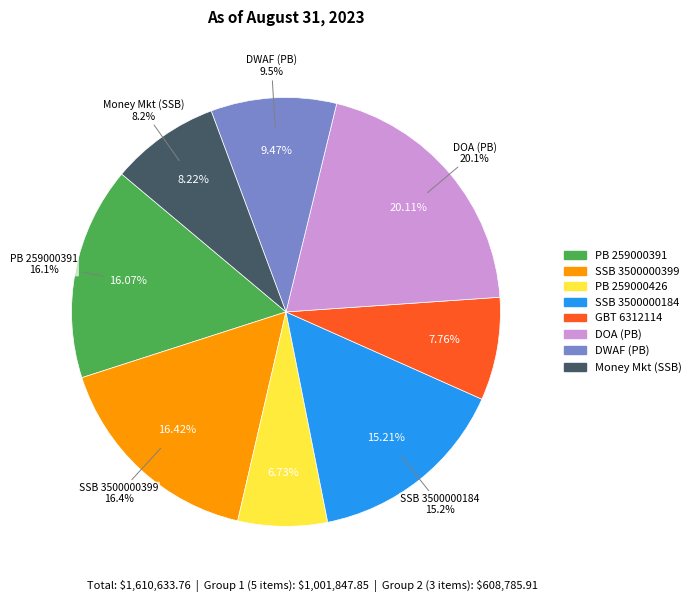

What is the change in value from SSB 3500000399 to PB 259000426?

-156057.8